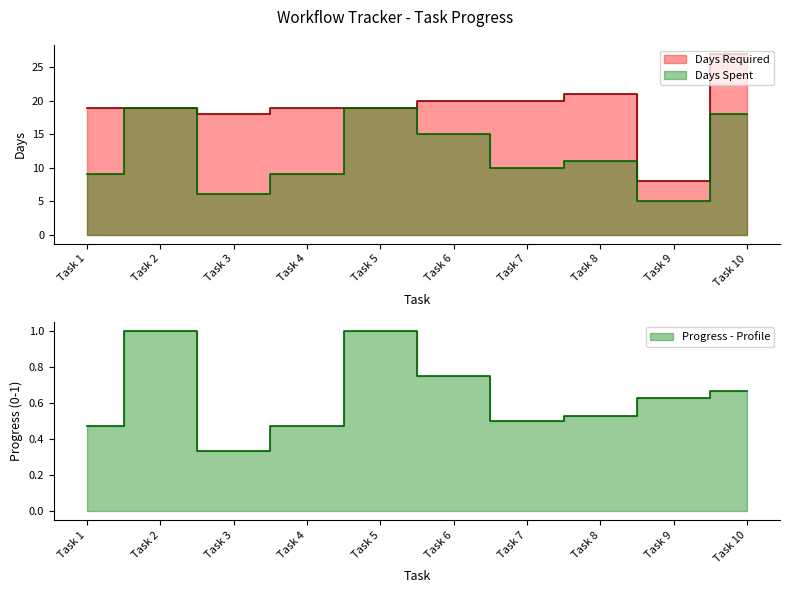

True or false: Days Required and Progress cross at least once.

False